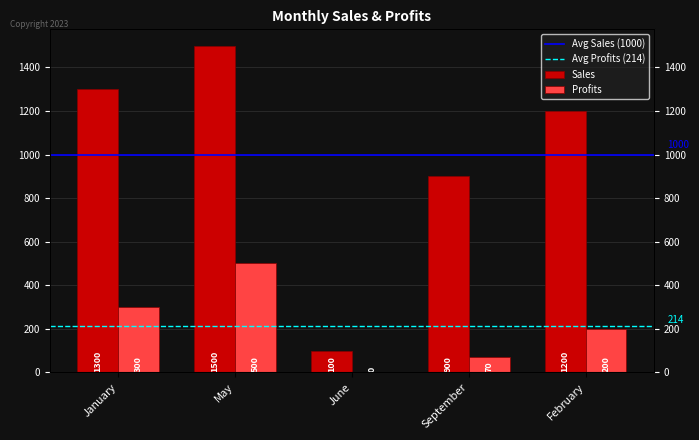

What is the label of the 5th bar from the right?

January